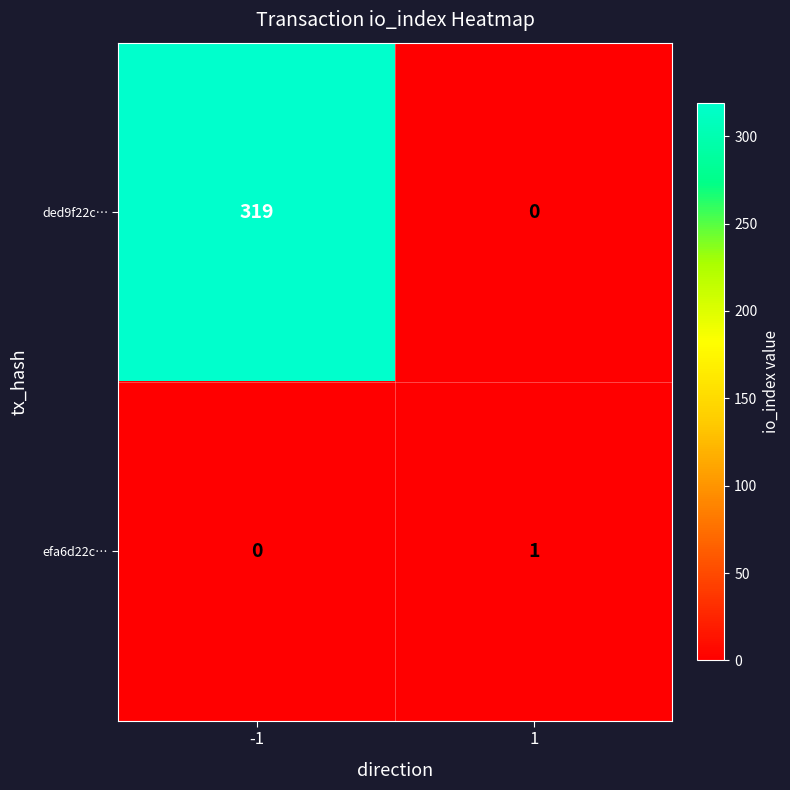

What is the average value of the ded9f22c… series?

160